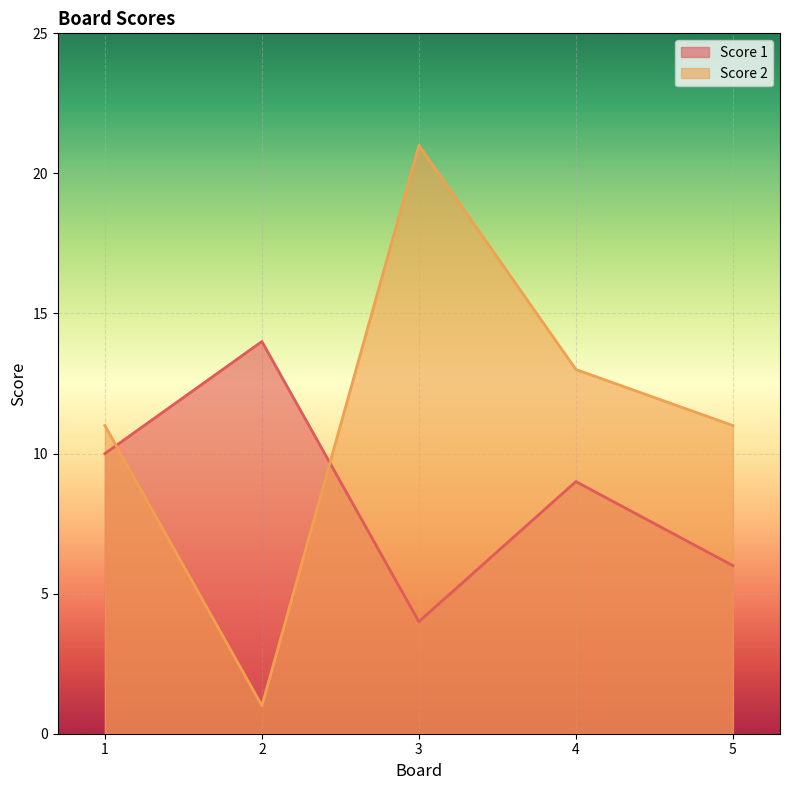

Reading left to right, what are all the values shown in this chart?

Score 1: 1=10	2=14	3=4	4=9	5=6
Score 2: 1=11	2=1	3=21	4=13	5=11